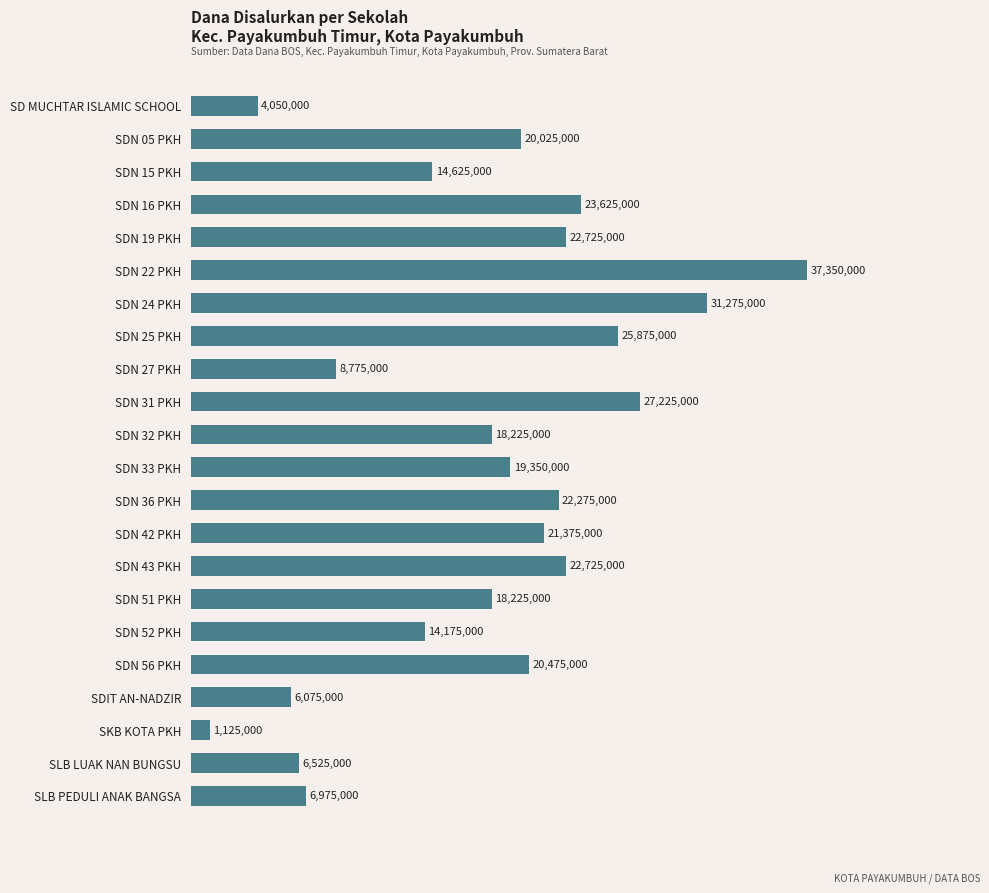

How many bars are there in total?

22